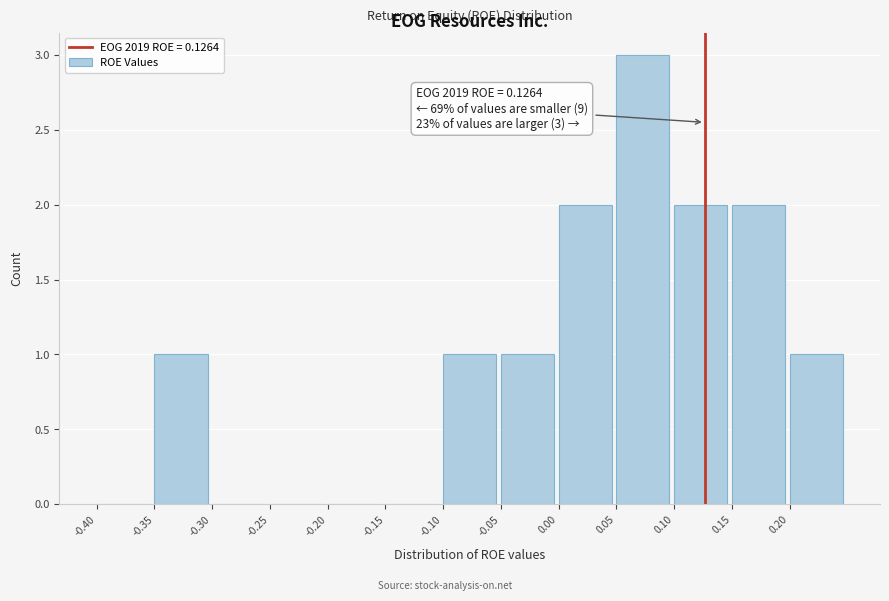

Which range on the x-axis has the tallest bar?

0.05 to 0.10